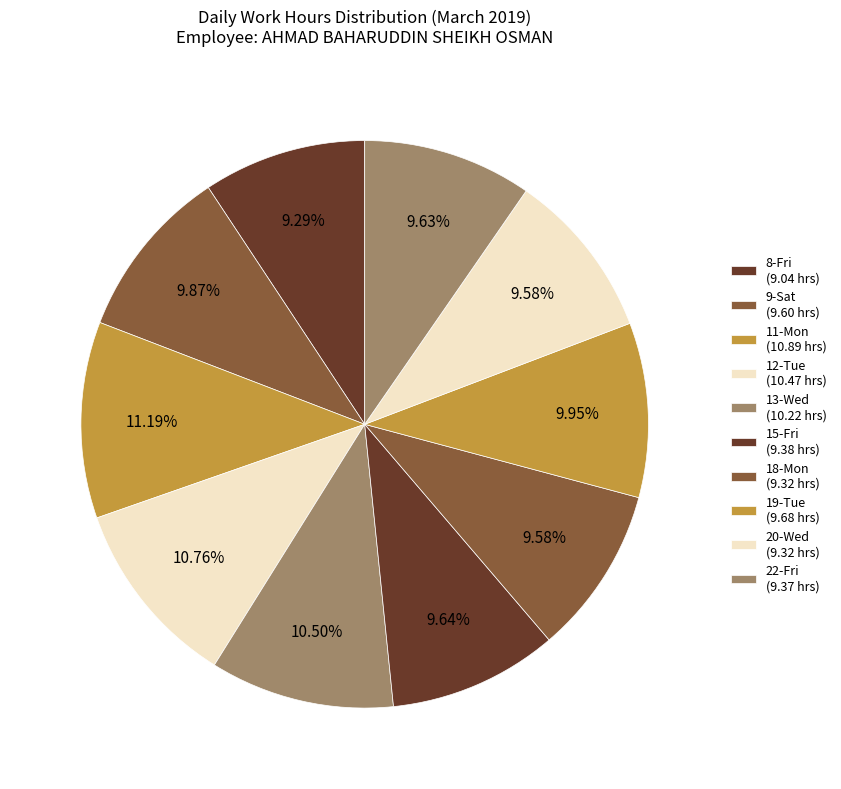

Rank the categories by value from highest to lowest.

11-Mon, 12-Tue, 13-Wed, 19-Tue, 9-Sat, 15-Fri, 22-Fri, 18-Mon, 20-Wed, 8-Fri